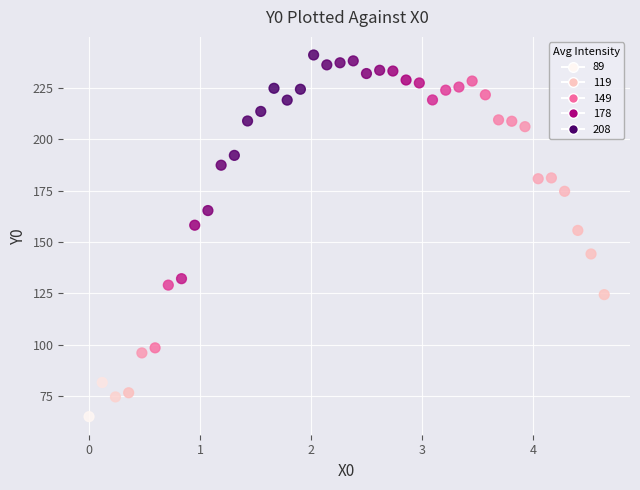

What is the range of Y values (max minus min)?

176.2